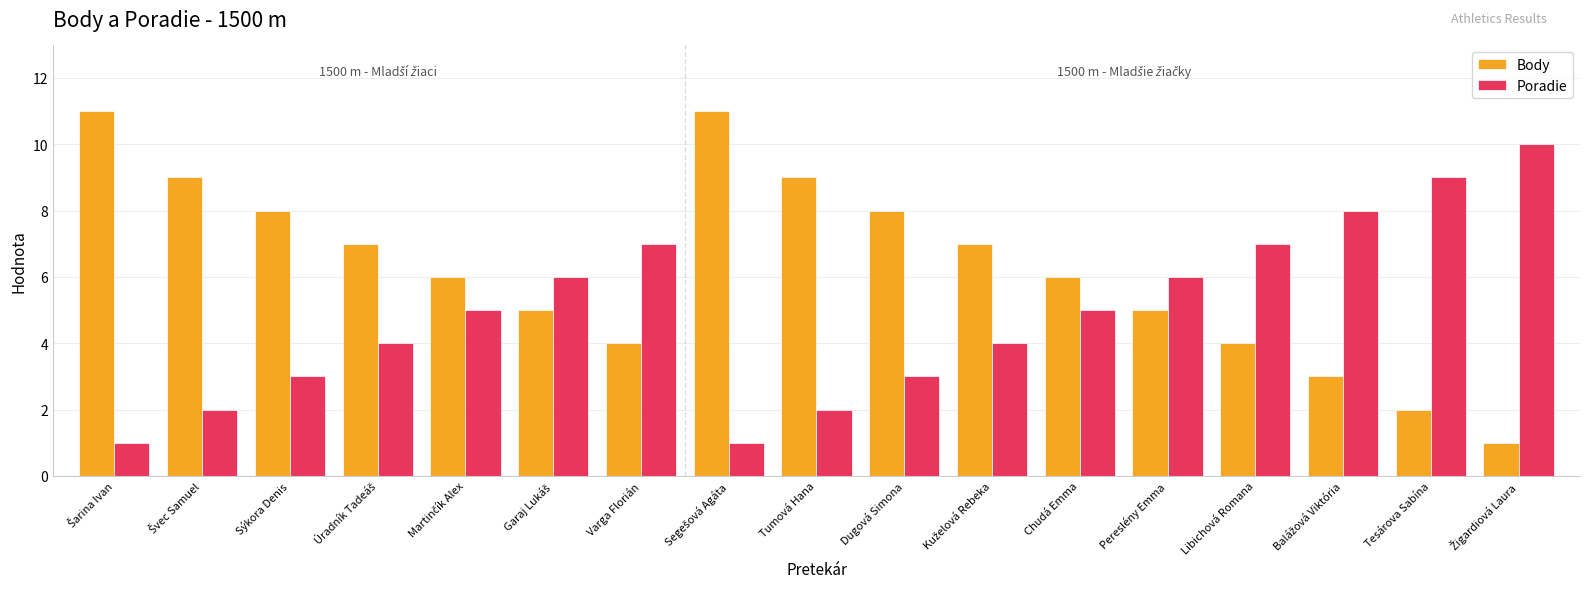

What is the difference between the maximum and second lowest values in the Body series?

9